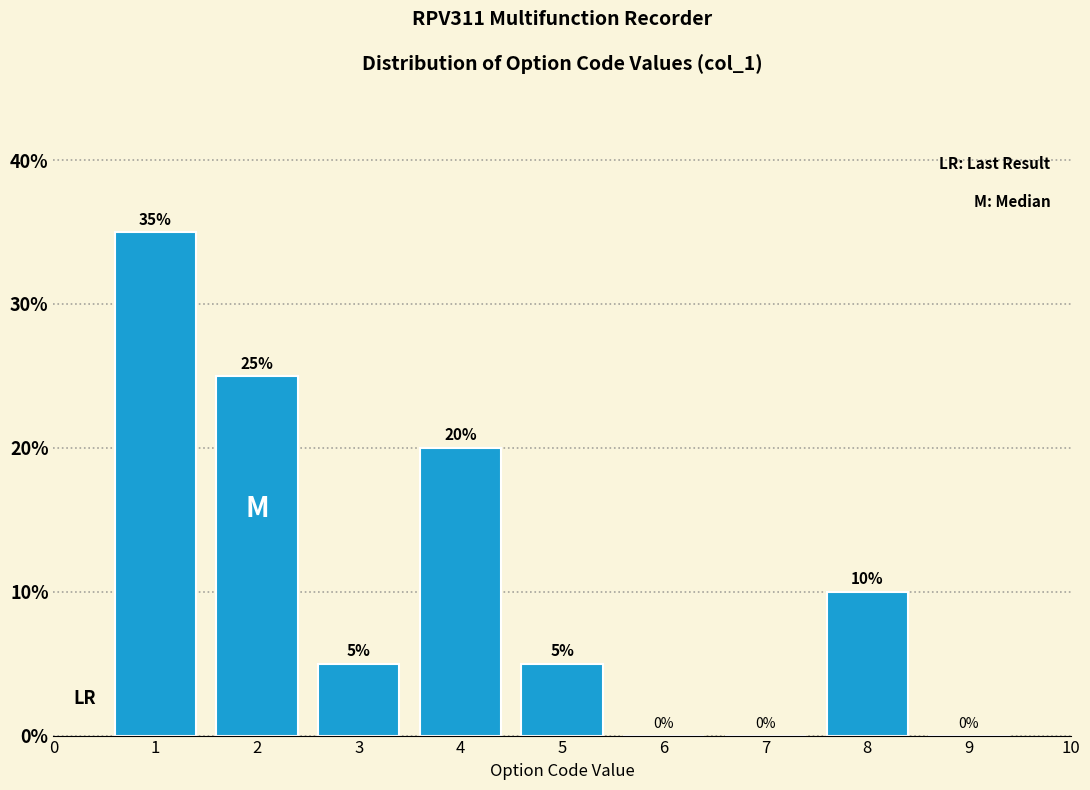

Over which range of the x-axis is the bar tallest?

0.5 to 1.5